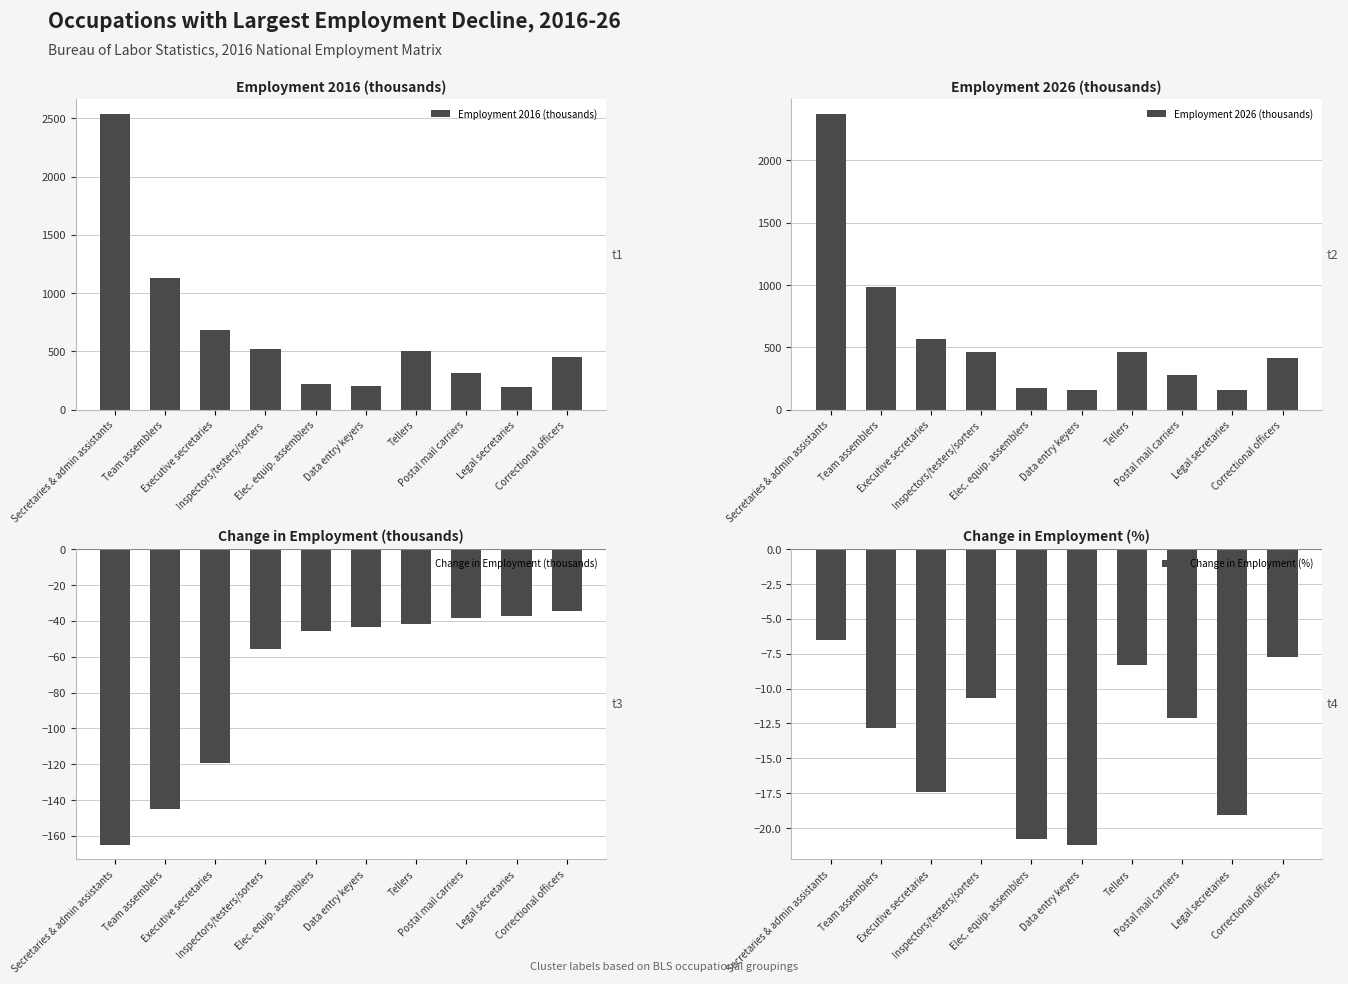

At Secretaries & admin assistants, list the series in order from smallest to largest.

Change in Employment (thousands), Change in Employment (%), Employment 2026 (thousands), Employment 2016 (thousands)